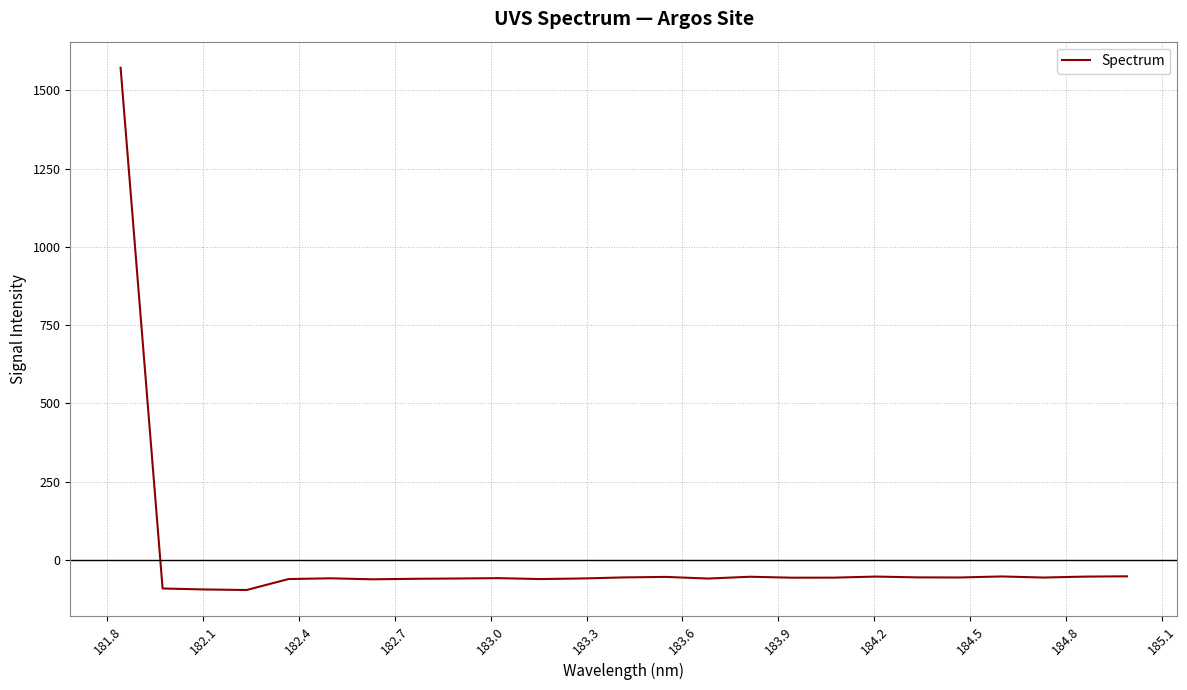

Does the chart display data point markers on the line(s)?

No